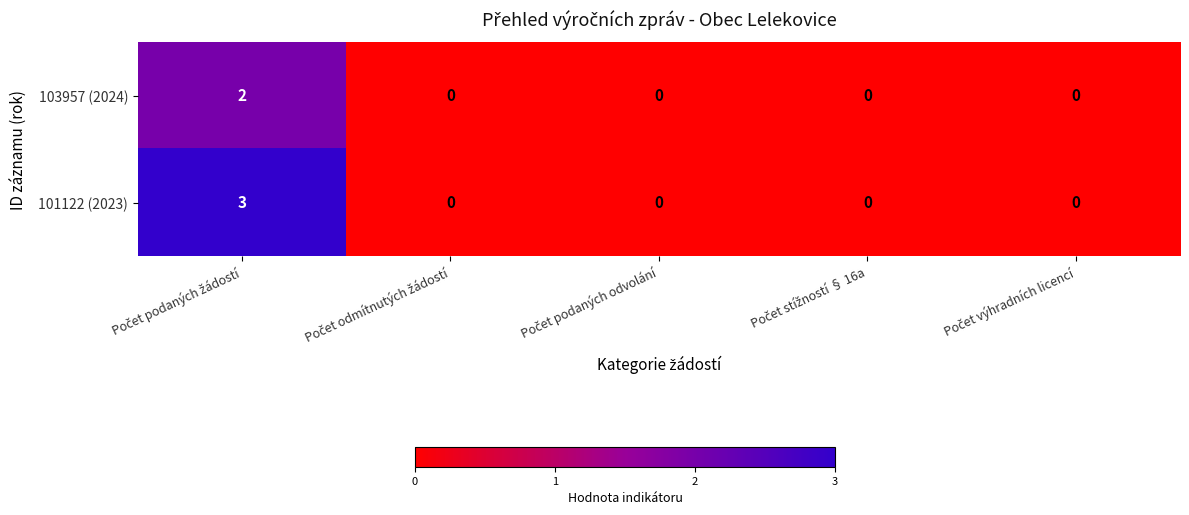

How many 103957 (2024) values are between 0 and 1?

4